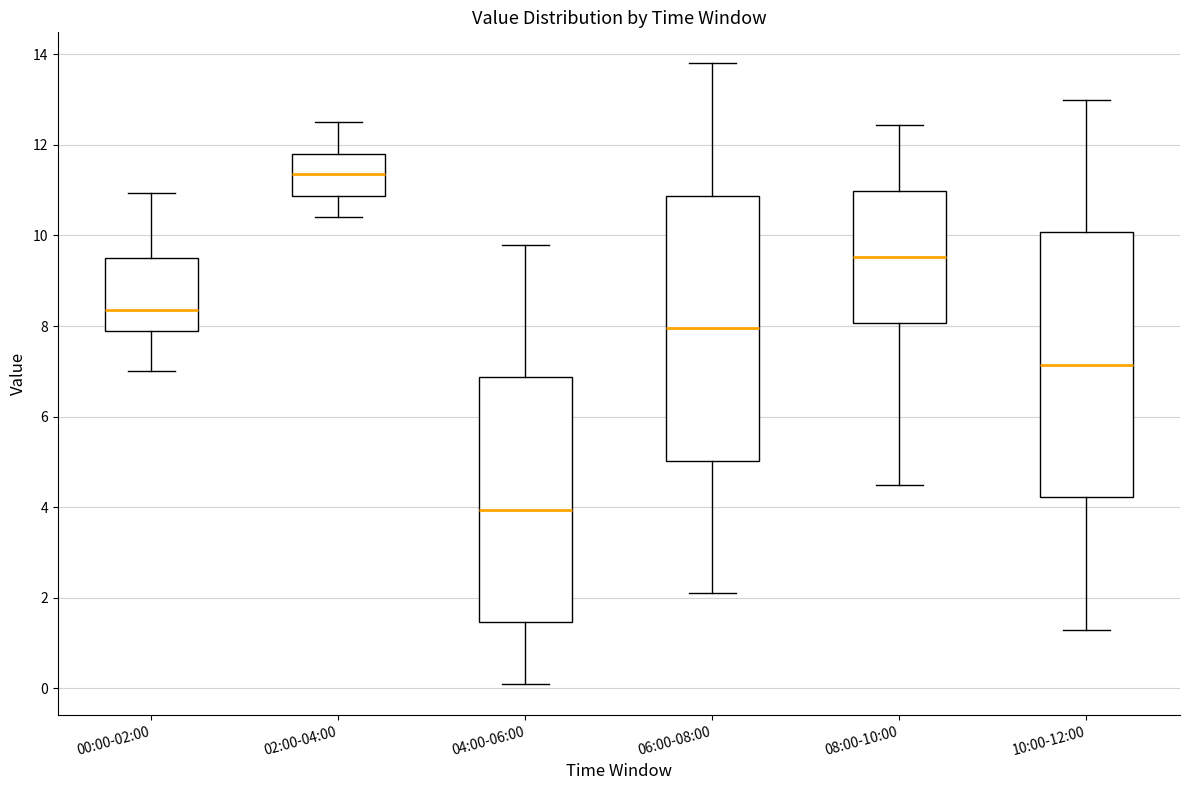

Reading left to right, transcribe this box plot: for each box, give where its median line is, the range the box spans, and where its two whiskers end, as read against the y-axis. The values are not printed on the chart, so give them approximately, as read against the axis.

00:00-02:00: median 8.4, box 7.8 to 9.6, whiskers 7.0 to 11.0
02:00-04:00: median 11.4, box 10.8 to 11.8, whiskers 10.4 to 12.6
04:00-06:00: median 4.0, box 1.4 to 6.8, whiskers 0.2 to 9.8
06:00-08:00: median 8.0, box 5.0 to 10.8, whiskers 2.2 to 13.8
08:00-10:00: median 9.6, box 8.0 to 11.0, whiskers 4.6 to 12.4
10:00-12:00: median 7.2, box 4.2 to 10.0, whiskers 1.4 to 13.0